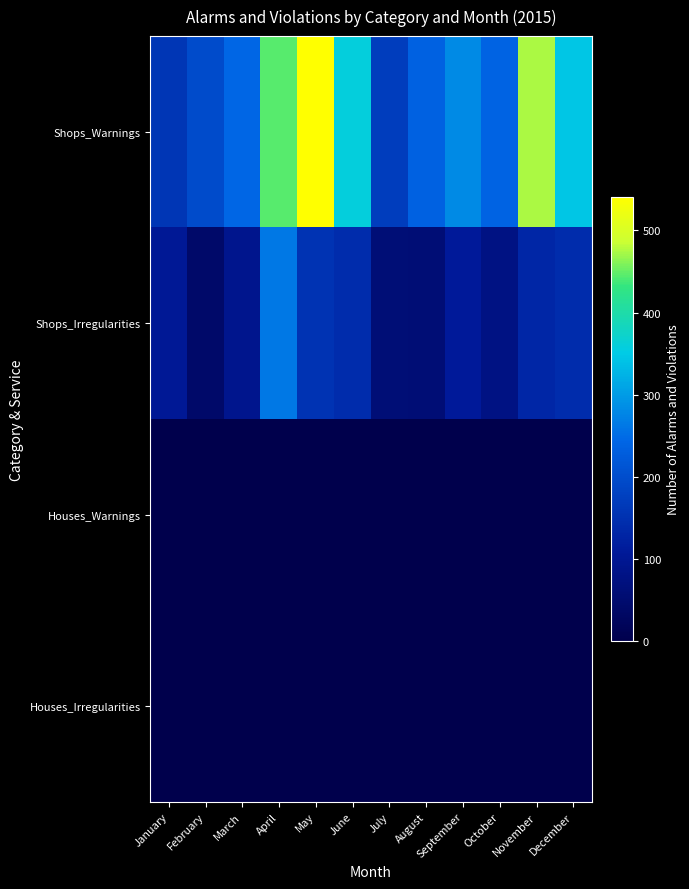

Reading right to left, what are all the values shown in this chart?

Shops_Warnings: December=346	November=474	October=239	September=282	August=236	July=173	June=358	May=541	April=445	March=244	February=197	January=160
Shops_Irregularities: December=142	November=133	October=80	September=108	August=59	July=61	June=143	May=155	April=264	March=92	February=42	January=104
Houses_Warnings: December=0	November=0	October=0	September=0	August=0	July=0	June=0	May=0	April=0	March=0	February=0	January=0
Houses_Irregularities: December=0	November=0	October=0	September=0	August=0	July=0	June=0	May=0	April=0	March=0	February=0	January=0